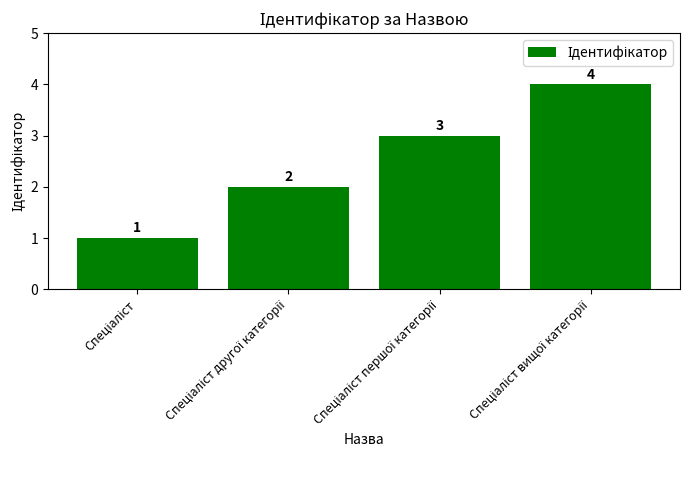

How many values are between 2 and 4?

3